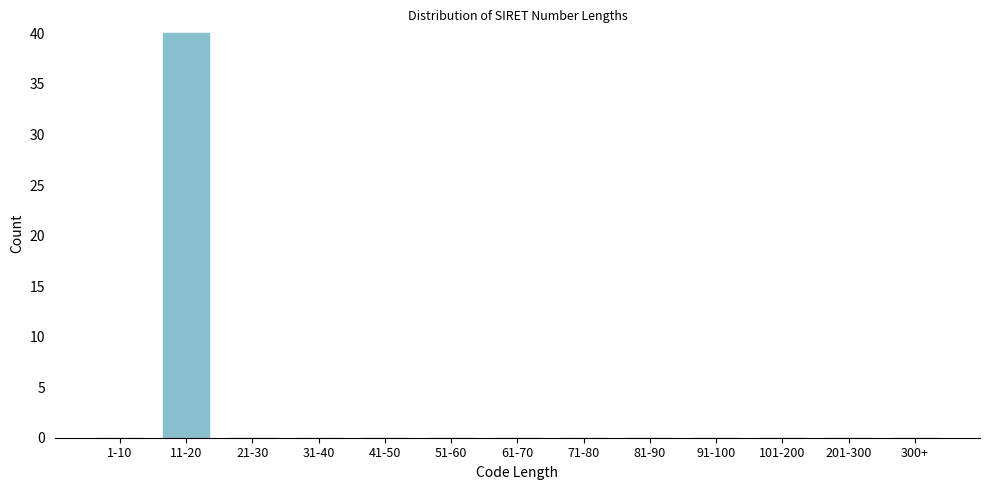

Reading left to right, what are all the values shown in this chart?

1-10=0	11-20=40	21-30=0	31-40=0	41-50=0	51-60=0	61-70=0	71-80=0	81-90=0	91-100=0	101-200=0	201-300=0	300+=0